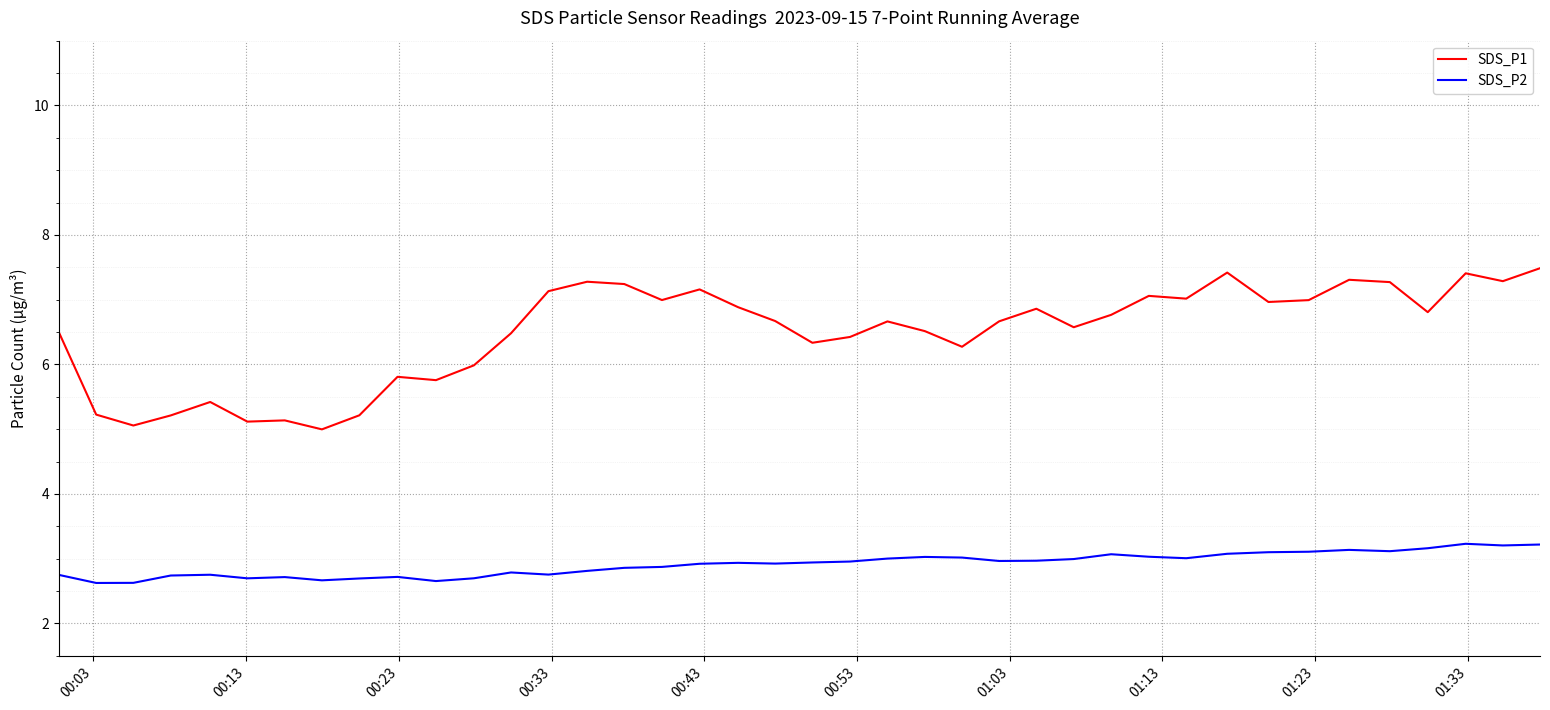

True or false: SDS_P2 and SDS_P1 cross at least once.

False